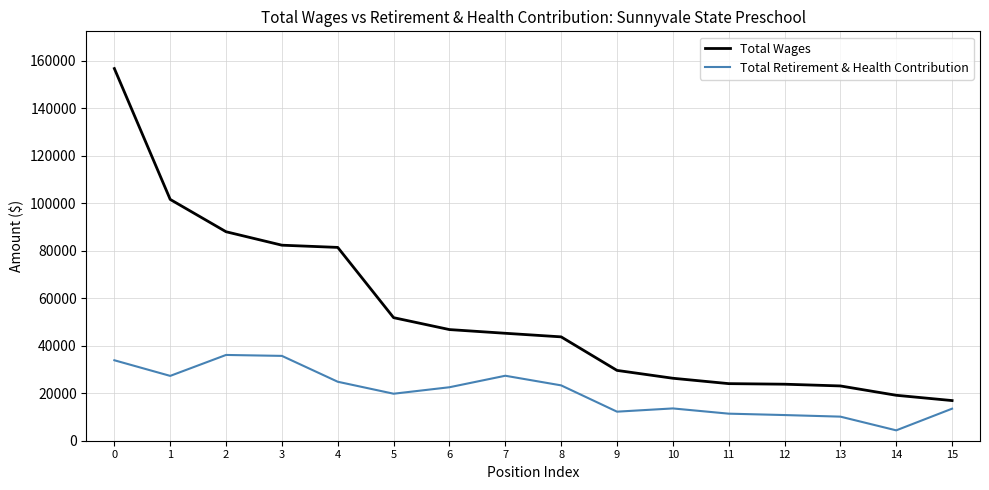

True or false: Total Retirement & Health Contribution and Total Wages intersect in this chart.

False